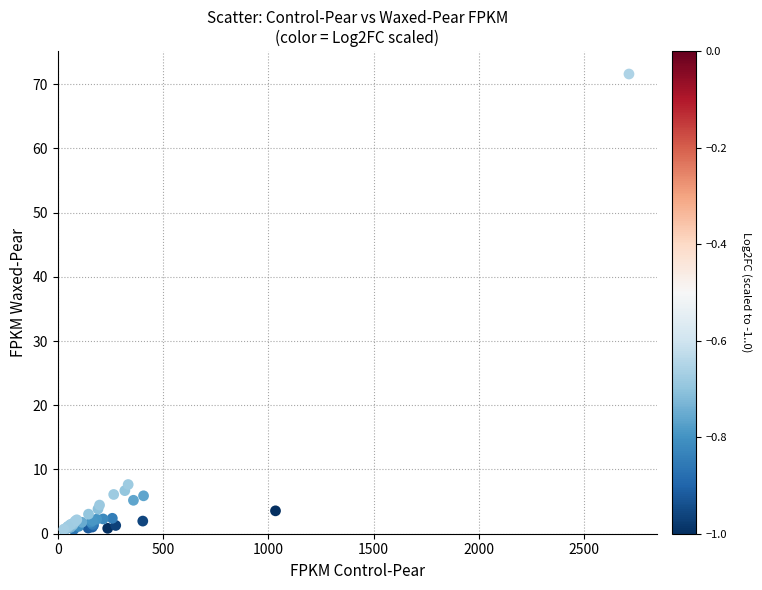

What Y value in the scatter plot is closest to 36?

7.7